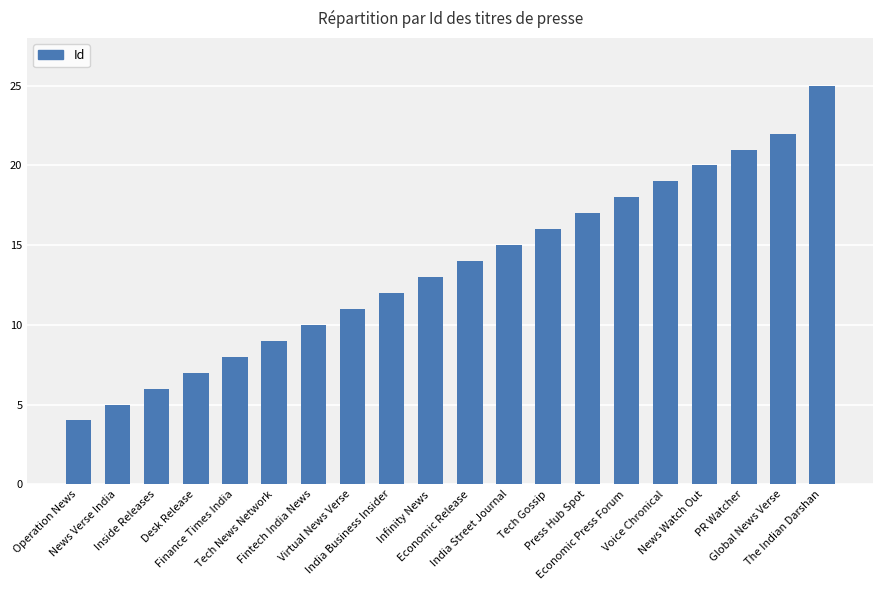

At which category does the chart reach its peak across all series?

The Indian Darshan